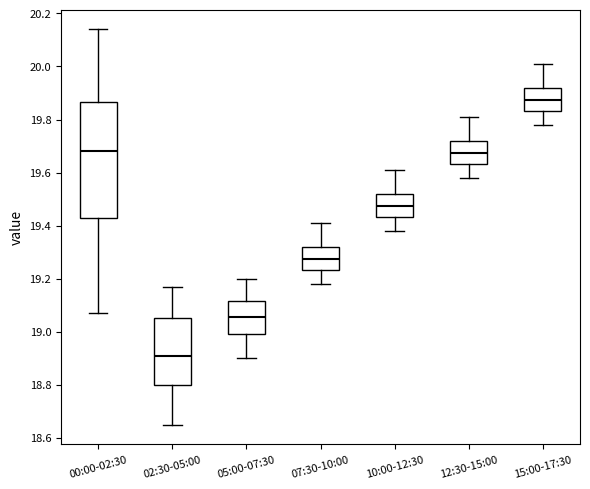

Reading left to right, transcribe this box plot: for each box, give where its median line is, the range the box spans, and where its two whiskers end, as read against the y-axis. The values are not printed on the chart, so give them approximately, as read against the axis.

00:00-02:30: median 19.68, box 19.44 to 19.86, whiskers 19.08 to 20.14
02:30-05:00: median 18.92, box 18.80 to 19.06, whiskers 18.66 to 19.18
05:00-07:30: median 19.06, box 19.00 to 19.12, whiskers 18.90 to 19.20
07:30-10:00: median 19.28, box 19.24 to 19.32, whiskers 19.18 to 19.42
10:00-12:30: median 19.48, box 19.44 to 19.52, whiskers 19.38 to 19.62
12:30-15:00: median 19.68, box 19.64 to 19.72, whiskers 19.58 to 19.82
15:00-17:30: median 19.88, box 19.84 to 19.92, whiskers 19.78 to 20.02